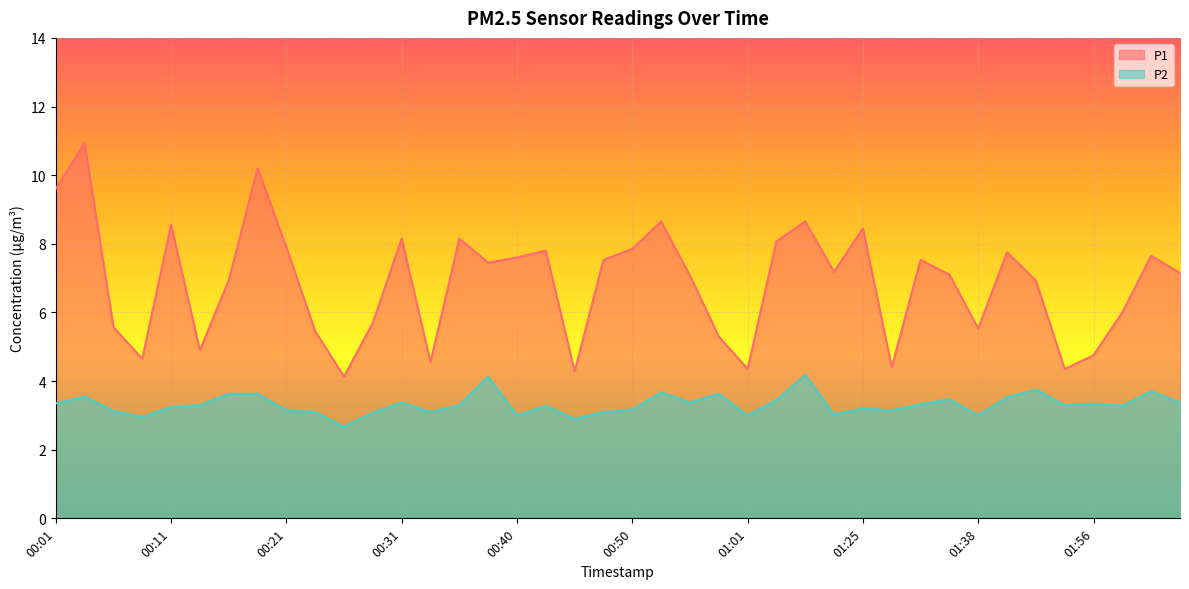

How many distinct data groups are displayed?

2